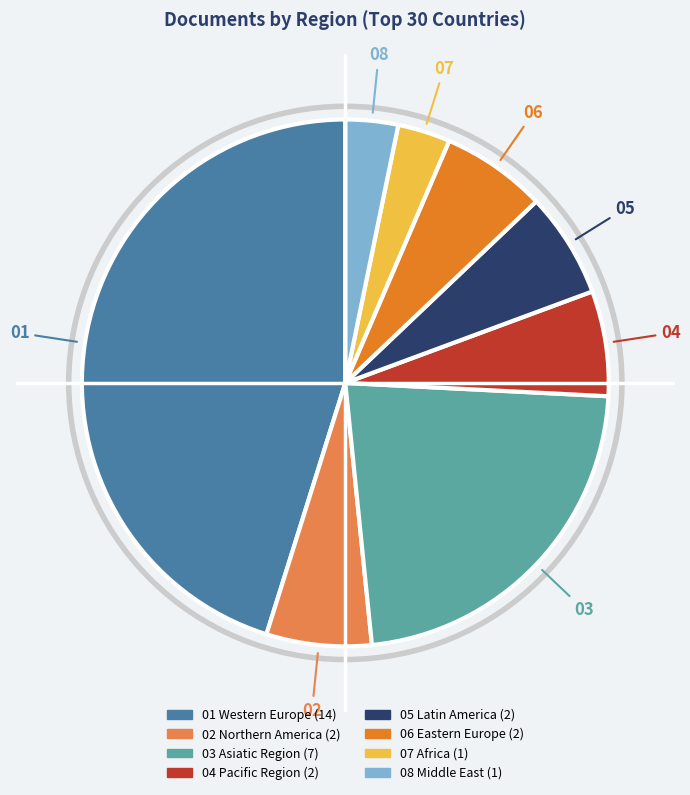

Does any single category account for the majority?

No